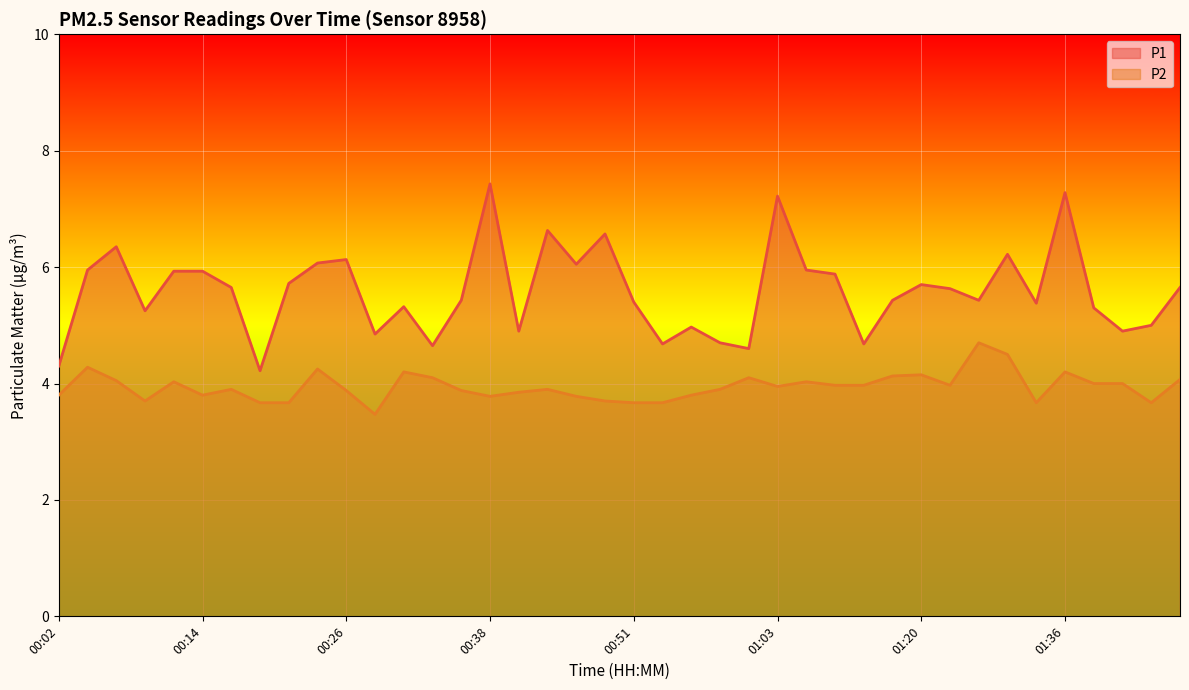

Does the chart display data point markers on the line(s)?

No